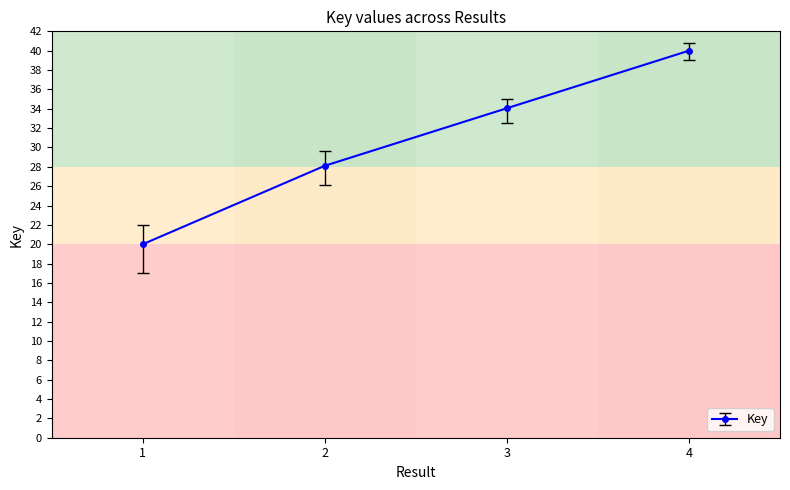

Reading left to right, extract all data points from this chart.

20.0	28.1	34.1	40.0